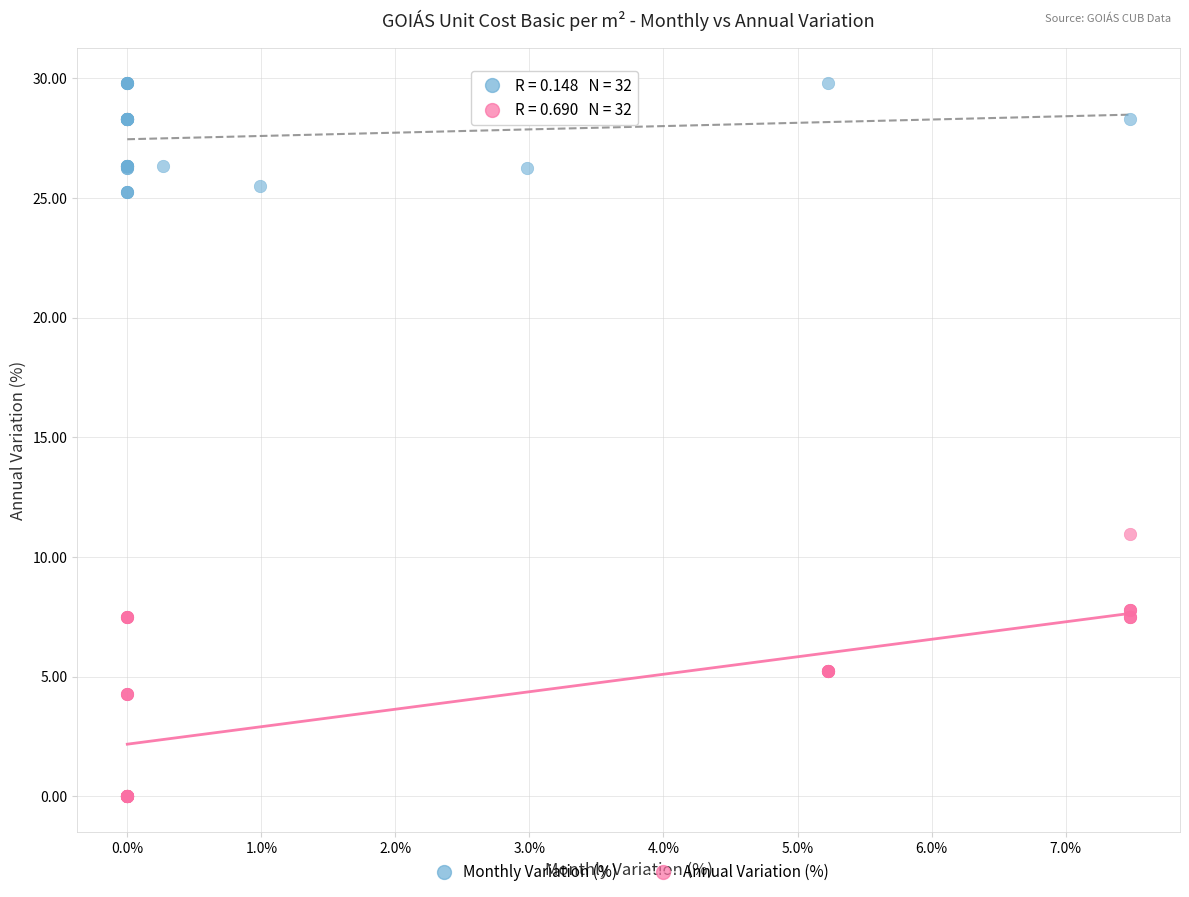

Which series reaches the minimum Y coordinate?

Annual Variation (%)